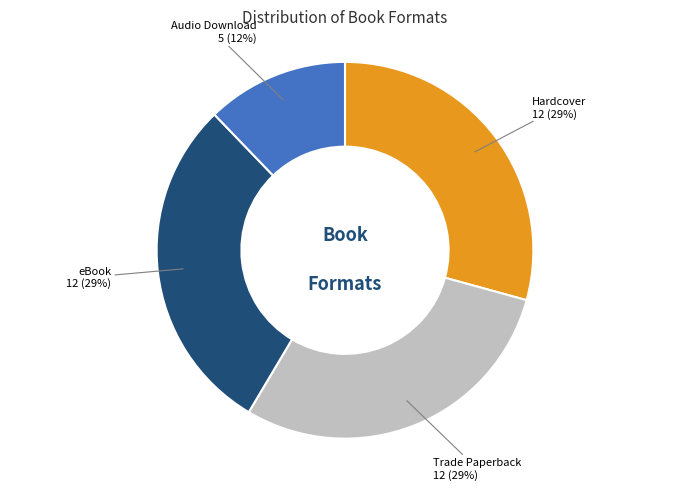

How many slices are in this pie chart?

4